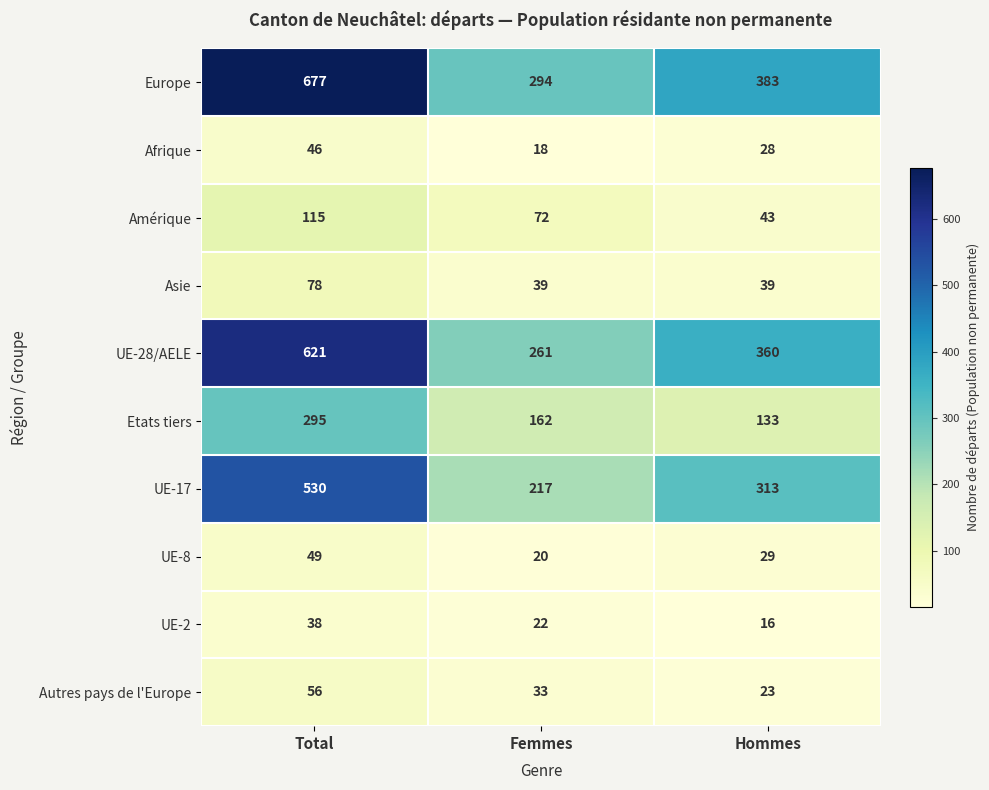

How many distinct data groups are displayed?

10